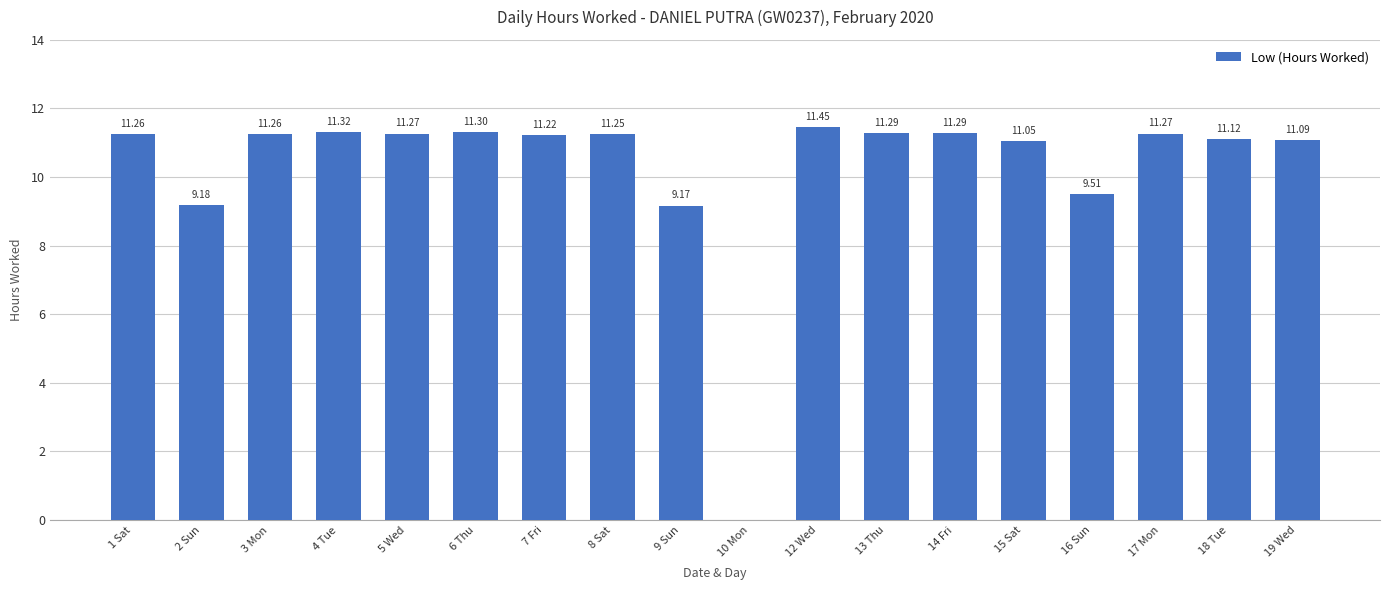

What is the change in value from 2 Sun to 3 Mon?

+2.1